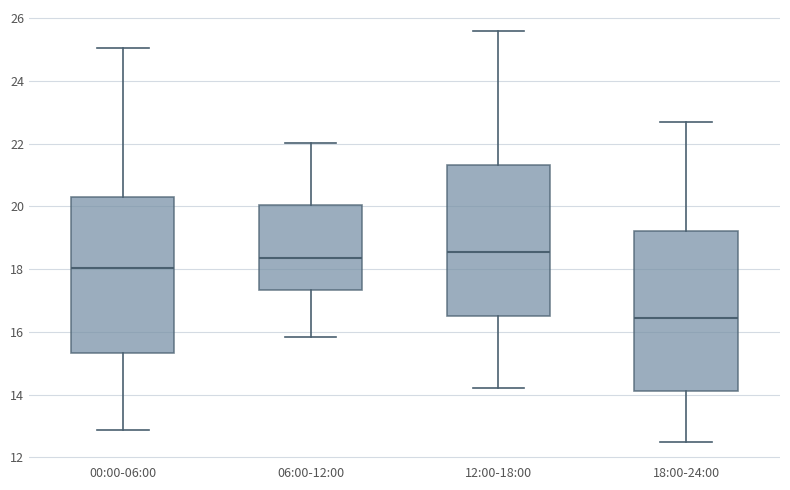

Where does the lower whisker of the box for 06:00-12:00 end on the y-axis? The values are not printed on the chart, so give them approximately, as read against the axis.

15.8